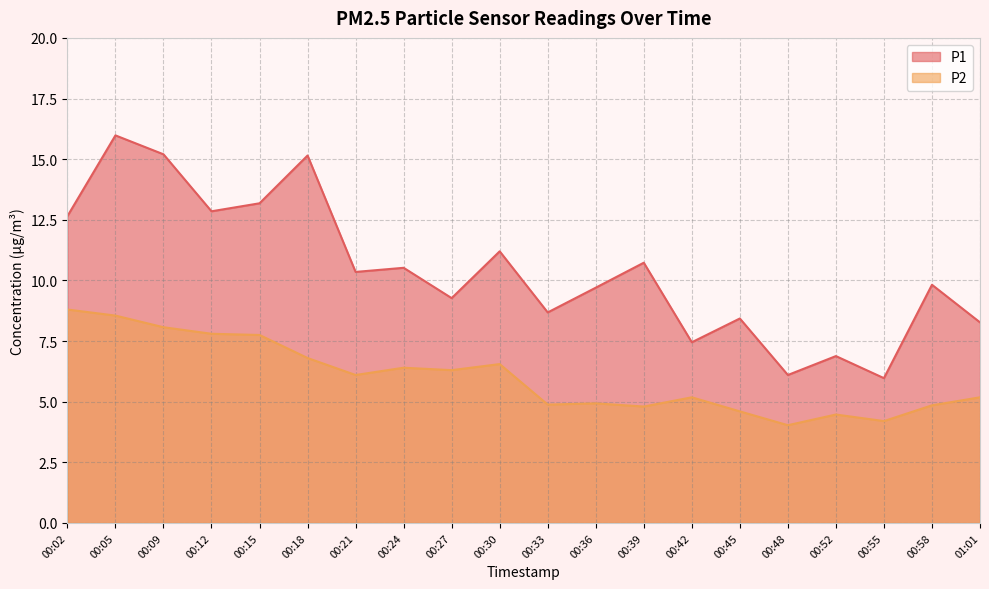

What is the total value across all series at 00:39?

15.5